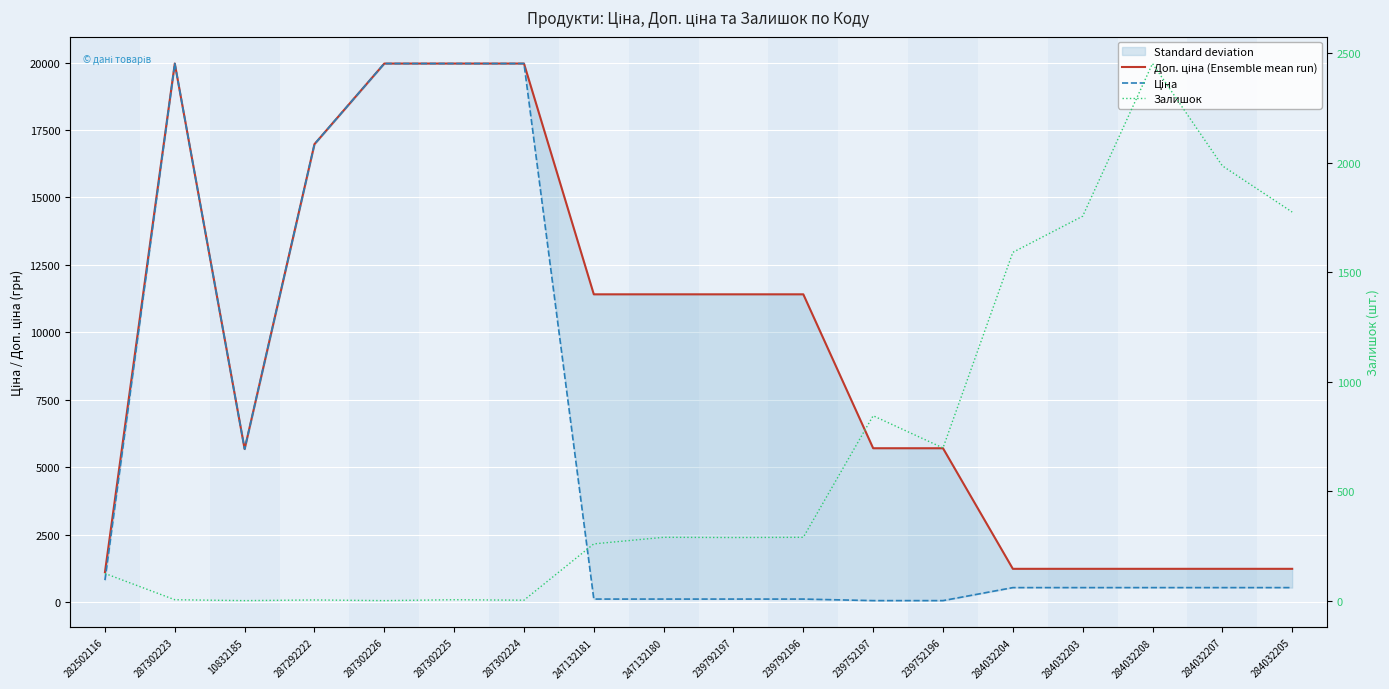

At 284032204, list the series in order from smallest to largest.

Ціна, Доп. ціна (Ensemble mean run), Залишок